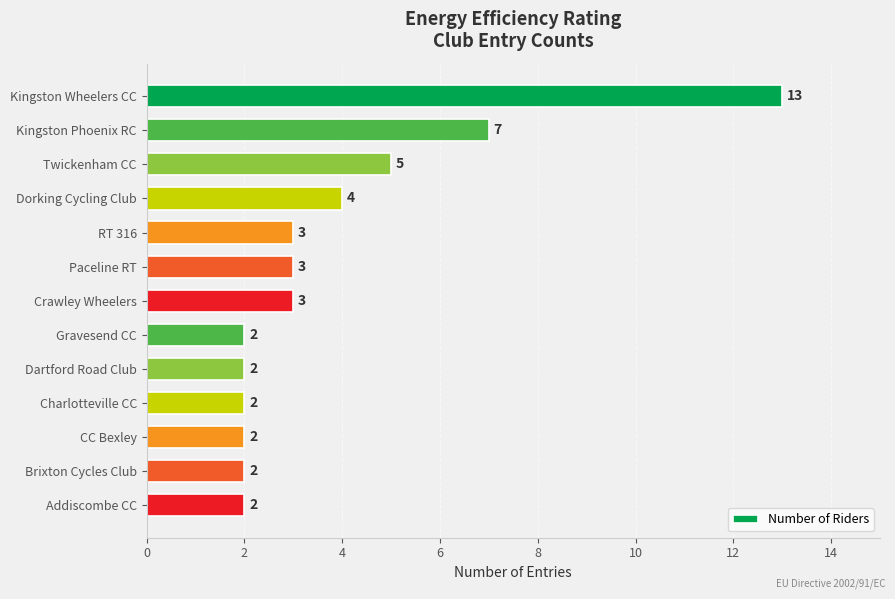

How many series are shown in this chart?

1